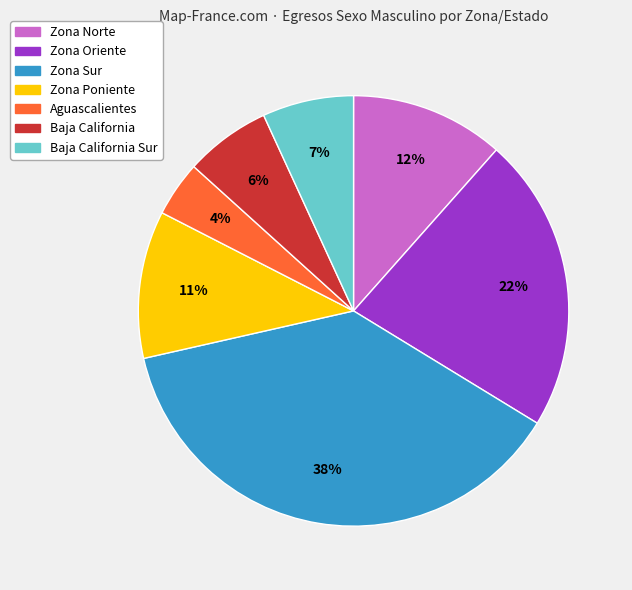

Is there a majority slice in this chart?

No